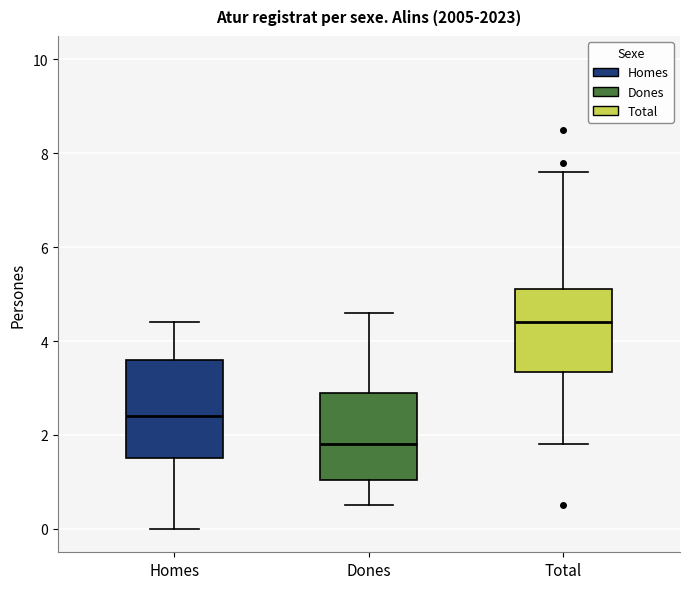

Reading left to right, transcribe this box plot: for each box, give where its median line is, the range the box spans, and where its two whiskers end, as read against the y-axis. The values are not printed on the chart, so give them approximately, as read against the axis.

Homes: median 2.4, box 1.6 to 3.6, whiskers 0.0 to 4.4
Dones: median 1.8, box 1.0 to 3.0, whiskers 0.6 to 4.6
Total: median 4.4, box 3.4 to 5.2, whiskers 1.8 to 7.6